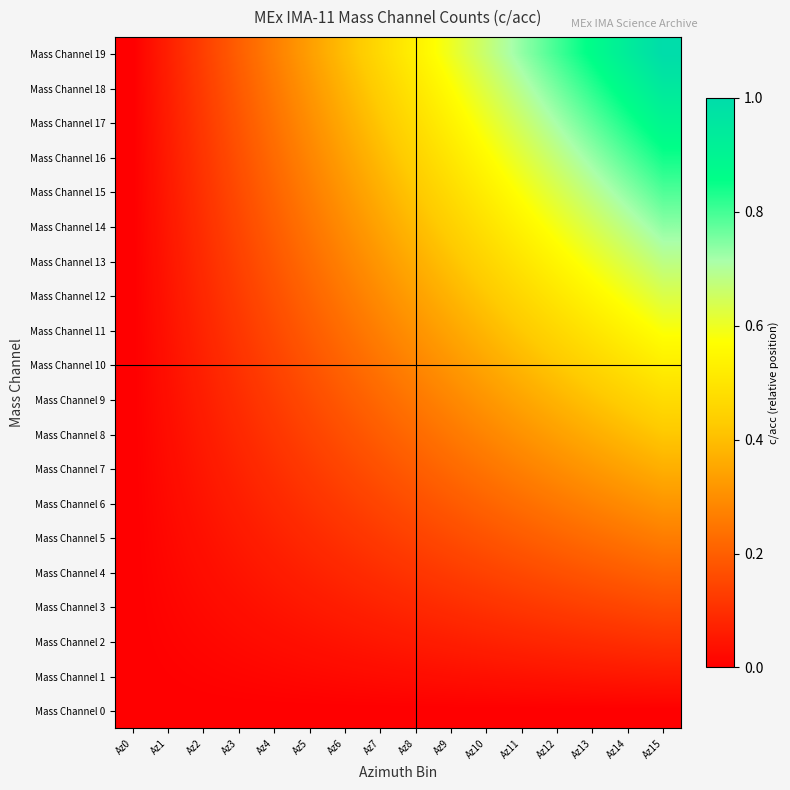

Reading left to right, extract all data points from this chart.

Mass Channel 0: Az0=0.0	Az1=0.0	Az2=0.0	Az3=0.0	Az4=0.0	Az5=0.0	Az6=0.0	Az7=0.0	Az8=0.0	Az9=0.0	Az10=0.0	Az11=0.0	Az12=0.0	Az13=0.0	Az14=0.0	Az15=0.0
Mass Channel 1: Az0=0.0	Az1=0.0	Az2=0.0	Az3=0.0	Az4=0.0	Az5=0.0	Az6=0.0	Az7=0.0	Az8=0.0	Az9=0.0	Az10=0.0	Az11=0.0	Az12=0.0	Az13=0.0	Az14=0.0	Az15=0.1
Mass Channel 2: Az0=0.0	Az1=0.0	Az2=0.0	Az3=0.0	Az4=0.0	Az5=0.0	Az6=0.0	Az7=0.0	Az8=0.1	Az9=0.1	Az10=0.1	Az11=0.1	Az12=0.1	Az13=0.1	Az14=0.1	Az15=0.1
Mass Channel 3: Az0=0.0	Az1=0.0	Az2=0.0	Az3=0.0	Az4=0.0	Az5=0.1	Az6=0.1	Az7=0.1	Az8=0.1	Az9=0.1	Az10=0.1	Az11=0.1	Az12=0.1	Az13=0.1	Az14=0.1	Az15=0.2
Mass Channel 4: Az0=0.0	Az1=0.0	Az2=0.0	Az3=0.0	Az4=0.1	Az5=0.1	Az6=0.1	Az7=0.1	Az8=0.1	Az9=0.1	Az10=0.1	Az11=0.2	Az12=0.2	Az13=0.2	Az14=0.2	Az15=0.2
Mass Channel 5: Az0=0.0	Az1=0.0	Az2=0.0	Az3=0.1	Az4=0.1	Az5=0.1	Az6=0.1	Az7=0.1	Az8=0.1	Az9=0.2	Az10=0.2	Az11=0.2	Az12=0.2	Az13=0.2	Az14=0.2	Az15=0.3
Mass Channel 6: Az0=0.0	Az1=0.0	Az2=0.0	Az3=0.1	Az4=0.1	Az5=0.1	Az6=0.1	Az7=0.1	Az8=0.2	Az9=0.2	Az10=0.2	Az11=0.2	Az12=0.3	Az13=0.3	Az14=0.3	Az15=0.3
Mass Channel 7: Az0=0.0	Az1=0.0	Az2=0.0	Az3=0.1	Az4=0.1	Az5=0.1	Az6=0.1	Az7=0.2	Az8=0.2	Az9=0.2	Az10=0.2	Az11=0.3	Az12=0.3	Az13=0.3	Az14=0.3	Az15=0.4
Mass Channel 8: Az0=0.0	Az1=0.0	Az2=0.1	Az3=0.1	Az4=0.1	Az5=0.1	Az6=0.2	Az7=0.2	Az8=0.2	Az9=0.3	Az10=0.3	Az11=0.3	Az12=0.3	Az13=0.4	Az14=0.4	Az15=0.4
Mass Channel 9: Az0=0.0	Az1=0.0	Az2=0.1	Az3=0.1	Az4=0.1	Az5=0.2	Az6=0.2	Az7=0.2	Az8=0.3	Az9=0.3	Az10=0.3	Az11=0.3	Az12=0.4	Az13=0.4	Az14=0.4	Az15=0.5
Mass Channel 10: Az0=0.0	Az1=0.0	Az2=0.1	Az3=0.1	Az4=0.1	Az5=0.2	Az6=0.2	Az7=0.2	Az8=0.3	Az9=0.3	Az10=0.4	Az11=0.4	Az12=0.4	Az13=0.5	Az14=0.5	Az15=0.5
Mass Channel 11: Az0=0.0	Az1=0.0	Az2=0.1	Az3=0.1	Az4=0.2	Az5=0.2	Az6=0.2	Az7=0.3	Az8=0.3	Az9=0.3	Az10=0.4	Az11=0.4	Az12=0.5	Az13=0.5	Az14=0.5	Az15=0.6
Mass Channel 12: Az0=0.0	Az1=0.0	Az2=0.1	Az3=0.1	Az4=0.2	Az5=0.2	Az6=0.3	Az7=0.3	Az8=0.3	Az9=0.4	Az10=0.4	Az11=0.5	Az12=0.5	Az13=0.5	Az14=0.6	Az15=0.6
Mass Channel 13: Az0=0.0	Az1=0.0	Az2=0.1	Az3=0.1	Az4=0.2	Az5=0.2	Az6=0.3	Az7=0.3	Az8=0.4	Az9=0.4	Az10=0.5	Az11=0.5	Az12=0.5	Az13=0.6	Az14=0.6	Az15=0.7
Mass Channel 14: Az0=0.0	Az1=0.0	Az2=0.1	Az3=0.1	Az4=0.2	Az5=0.2	Az6=0.3	Az7=0.3	Az8=0.4	Az9=0.4	Az10=0.5	Az11=0.5	Az12=0.6	Az13=0.6	Az14=0.7	Az15=0.7
Mass Channel 15: Az0=0.0	Az1=0.1	Az2=0.1	Az3=0.2	Az4=0.2	Az5=0.3	Az6=0.3	Az7=0.4	Az8=0.4	Az9=0.5	Az10=0.5	Az11=0.6	Az12=0.6	Az13=0.7	Az14=0.7	Az15=0.8
Mass Channel 16: Az0=0.0	Az1=0.1	Az2=0.1	Az3=0.2	Az4=0.2	Az5=0.3	Az6=0.3	Az7=0.4	Az8=0.4	Az9=0.5	Az10=0.6	Az11=0.6	Az12=0.7	Az13=0.7	Az14=0.8	Az15=0.8
Mass Channel 17: Az0=0.0	Az1=0.1	Az2=0.1	Az3=0.2	Az4=0.2	Az5=0.3	Az6=0.4	Az7=0.4	Az8=0.5	Az9=0.5	Az10=0.6	Az11=0.7	Az12=0.7	Az13=0.8	Az14=0.8	Az15=0.9
Mass Channel 18: Az0=0.0	Az1=0.1	Az2=0.1	Az3=0.2	Az4=0.3	Az5=0.3	Az6=0.4	Az7=0.4	Az8=0.5	Az9=0.6	Az10=0.6	Az11=0.7	Az12=0.8	Az13=0.8	Az14=0.9	Az15=0.9
Mass Channel 19: Az0=0.0	Az1=0.1	Az2=0.1	Az3=0.2	Az4=0.3	Az5=0.3	Az6=0.4	Az7=0.5	Az8=0.5	Az9=0.6	Az10=0.7	Az11=0.7	Az12=0.8	Az13=0.9	Az14=0.9	Az15=1.0